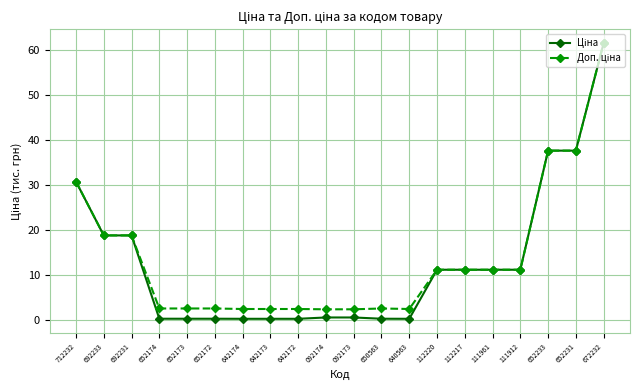

What is the maximum value shown in the chart?

61.4